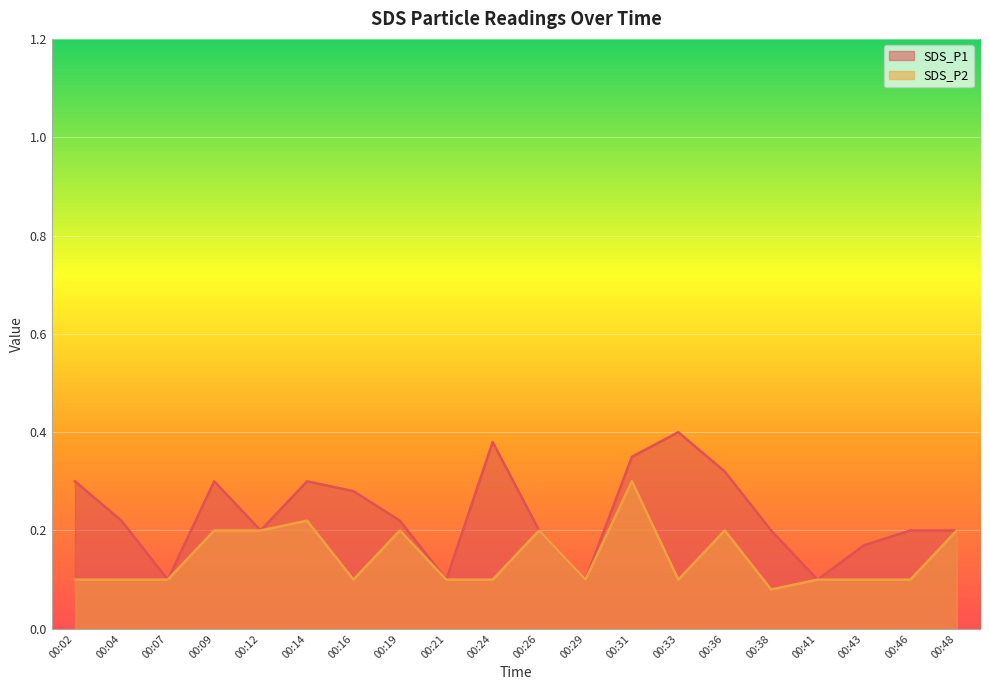

Reading left to right, extract all data points from this chart.

SDS_P1: 00:02=0.3	00:04=0.2	00:07=0.1	00:09=0.3	00:12=0.2	00:14=0.3	00:16=0.3	00:19=0.2	00:21=0.1	00:24=0.4	00:26=0.2	00:29=0.1	00:31=0.3	00:33=0.4	00:36=0.3	00:38=0.2	00:41=0.1	00:43=0.2	00:46=0.2	00:48=0.2
SDS_P2: 00:02=0.1	00:04=0.1	00:07=0.1	00:09=0.2	00:12=0.2	00:14=0.2	00:16=0.1	00:19=0.2	00:21=0.1	00:24=0.1	00:26=0.2	00:29=0.1	00:31=0.3	00:33=0.1	00:36=0.2	00:38=0.1	00:41=0.1	00:43=0.1	00:46=0.1	00:48=0.2